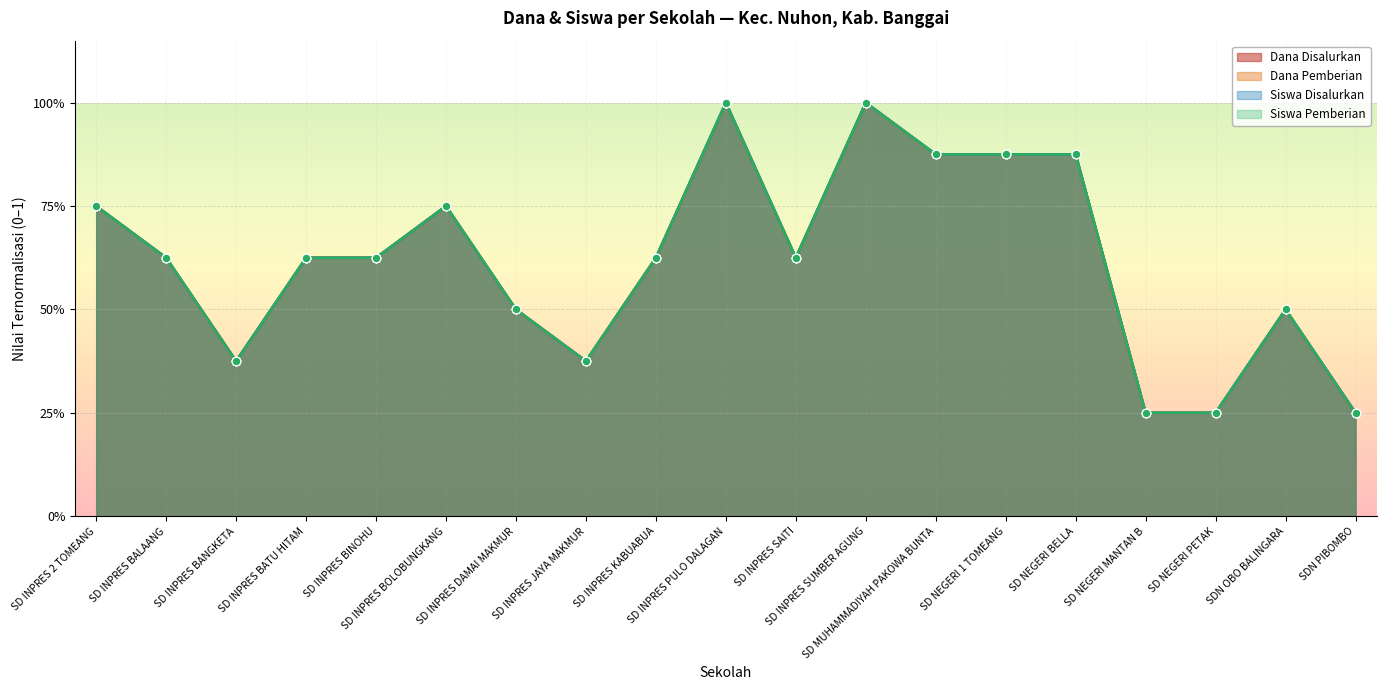

At which category is the sum across all series the highest?

SD INPRES PULO DALAGAN